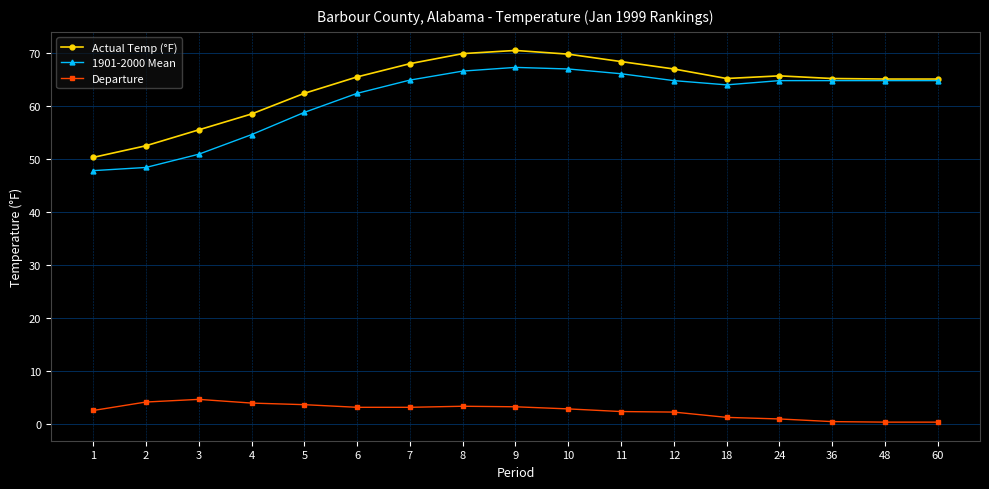

What is the maximum value shown in the chart?

70.5